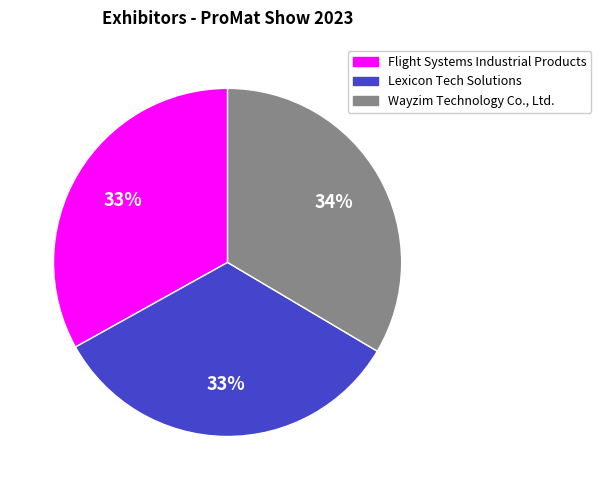

Do Lexicon Tech Solutions and Wayzim Technology Co., Ltd. together represent more than half of the pie?

Yes